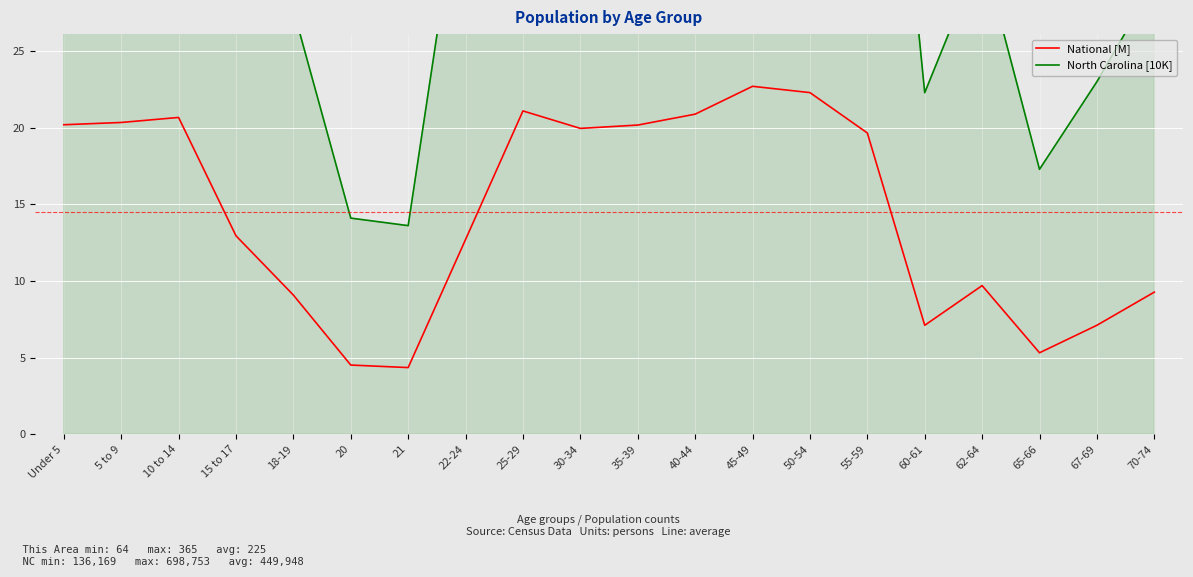

What is the greatest value displayed?

69.9